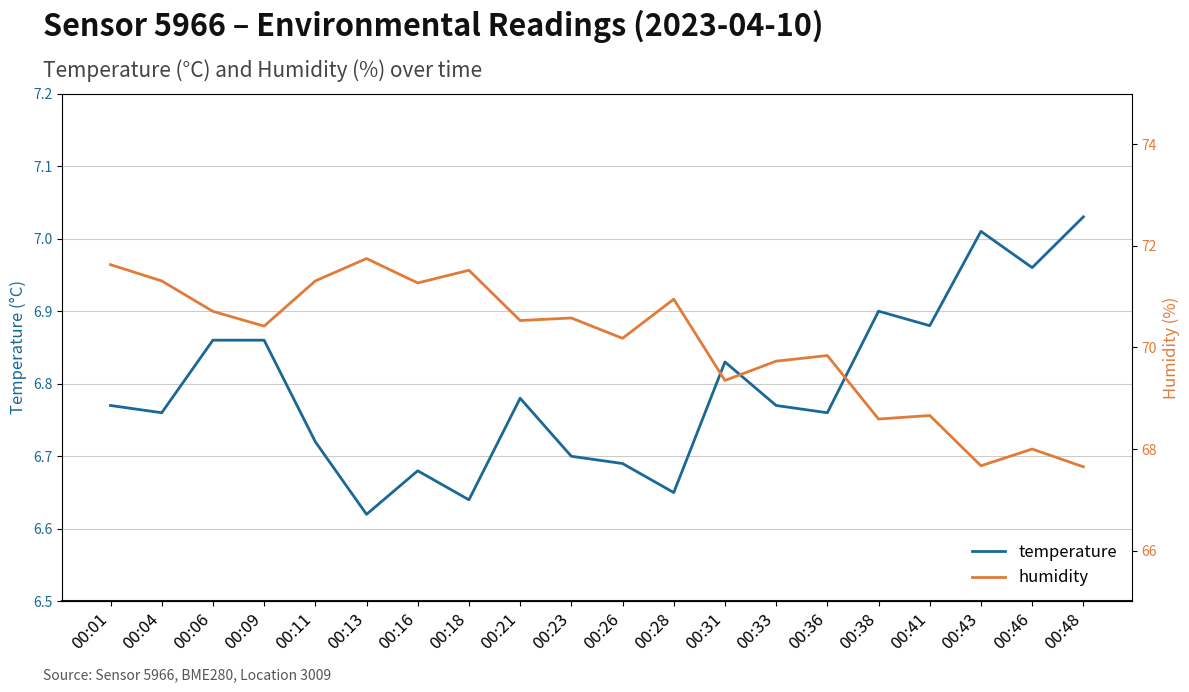

What is the highest value of the humidity series?

71.8